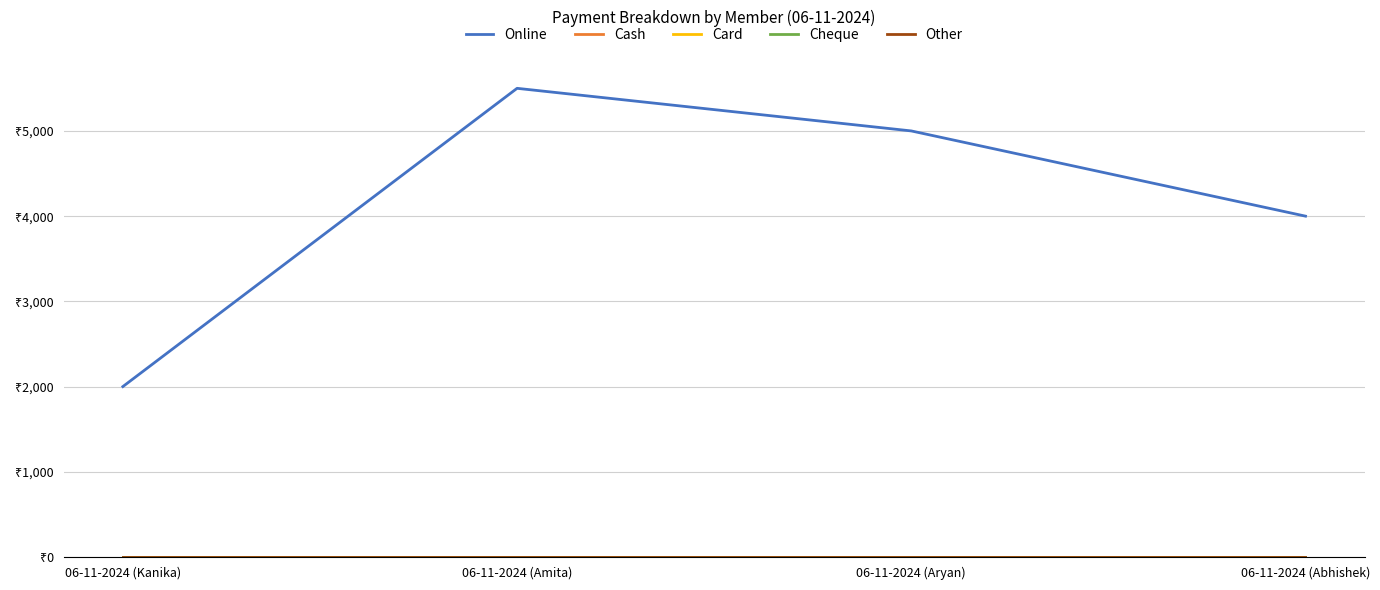

Is this an area chart (filled region under the line)?

No